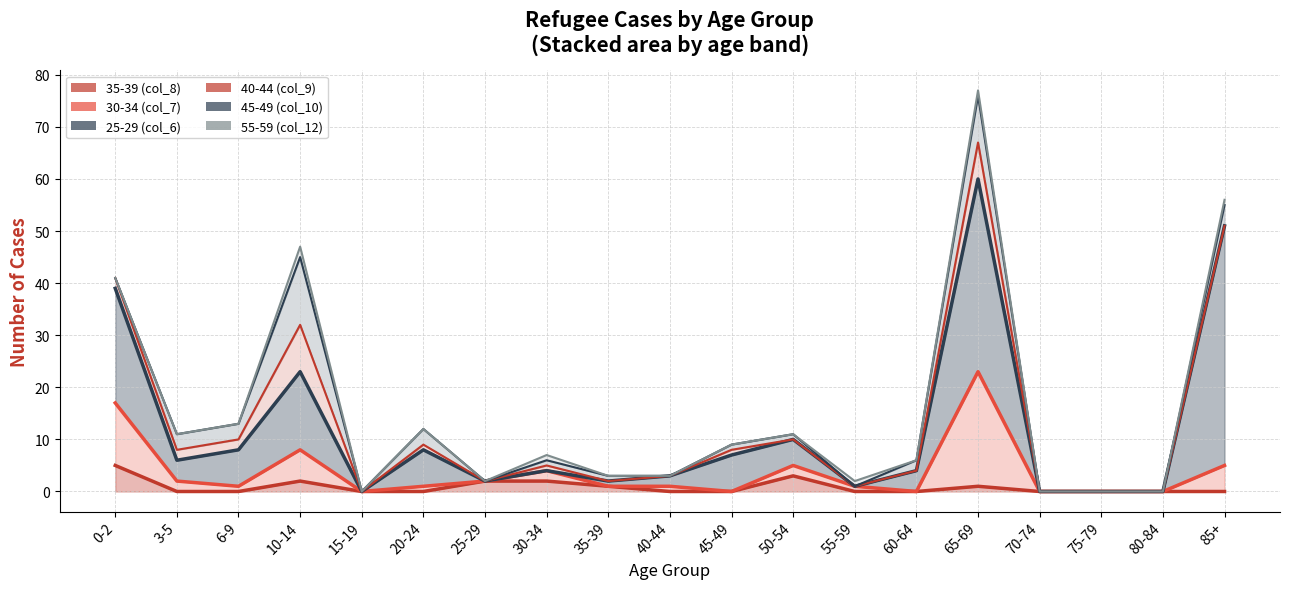

At which category is the sum across all series the highest?

65-69